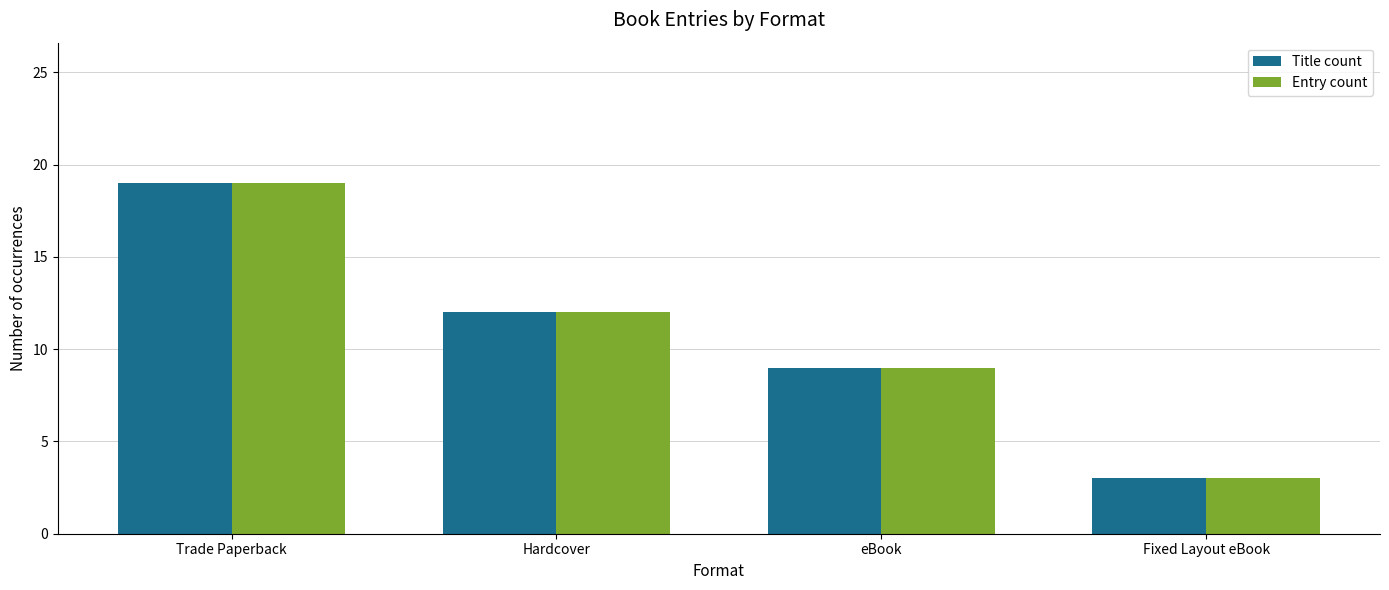

What is the average value of the Entry count series?

11